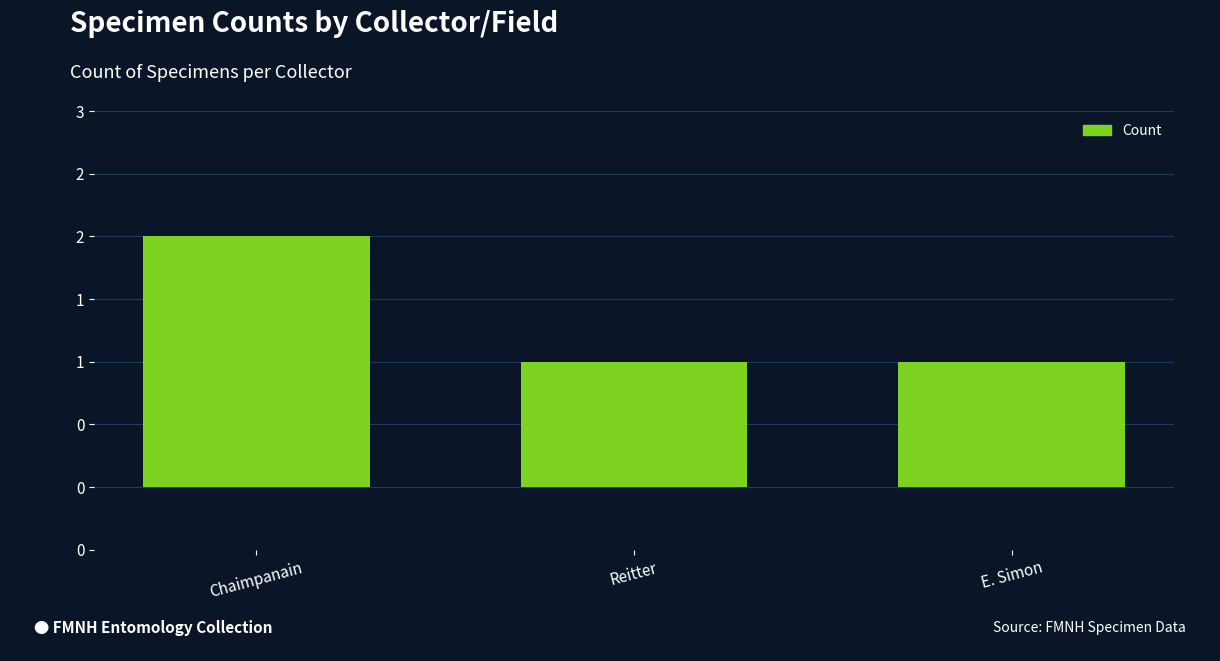

Which has a higher value, E. Simon or Reitter?

E. Simon